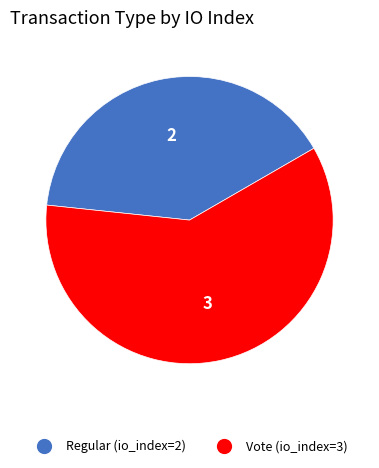

Is there any slice that represents more than half of the pie?

Yes